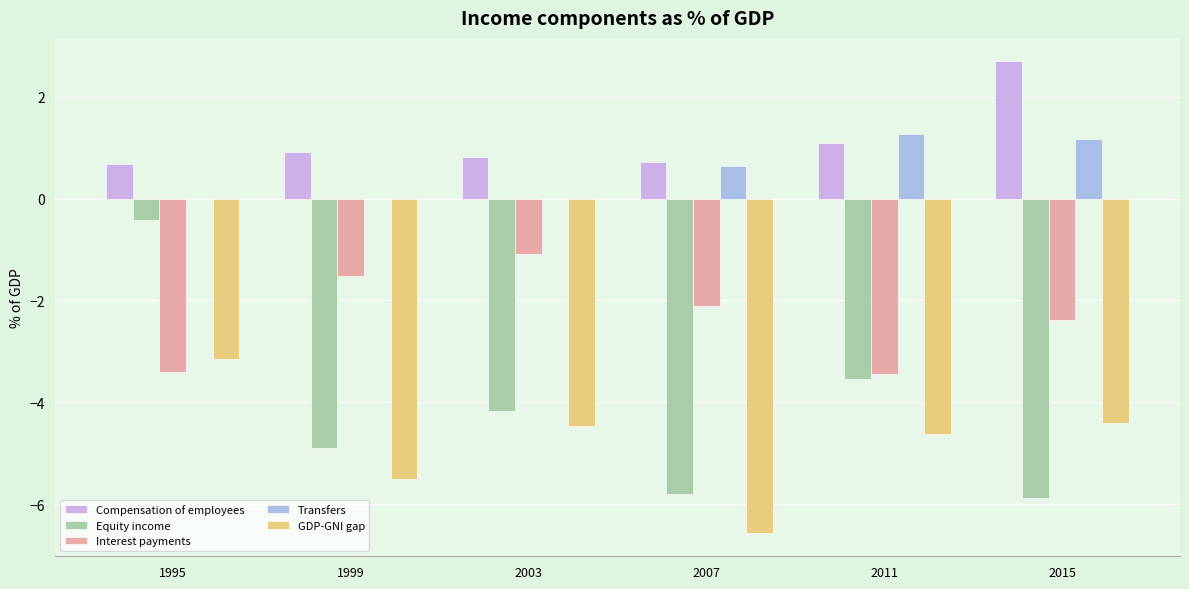

What is the greatest value displayed?

2.7